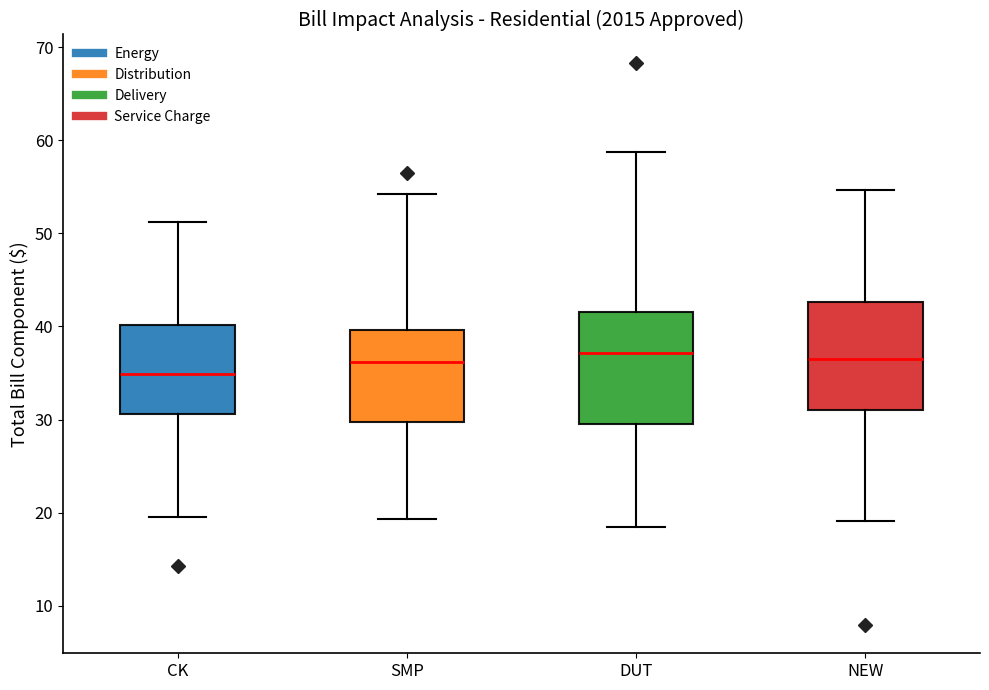

Which box has the lowest median line?

CK